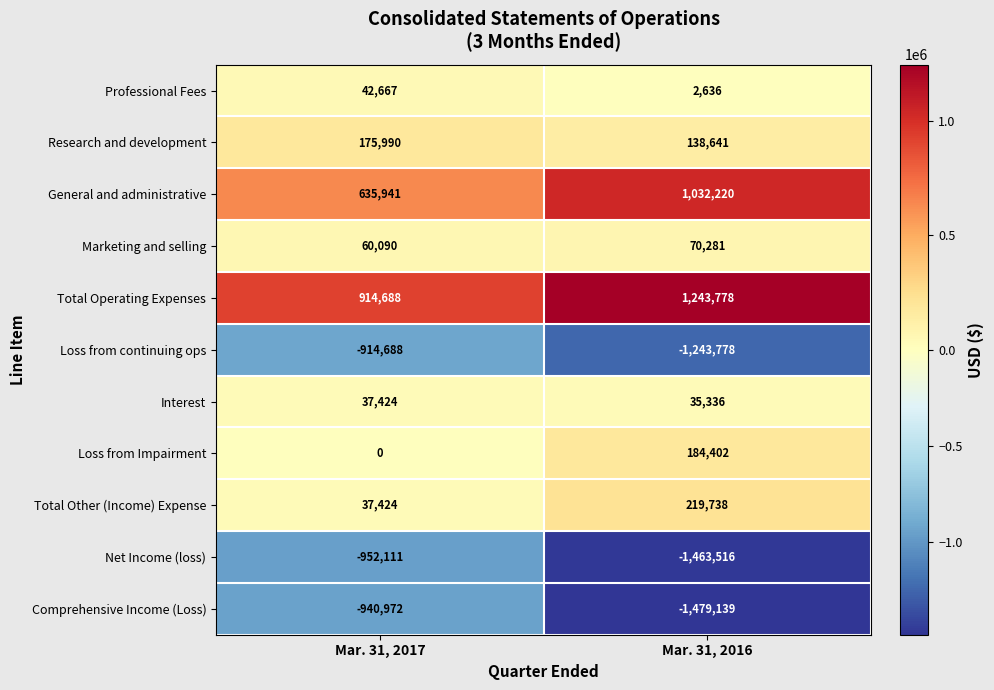

What is the maximum value shown in the chart?

1243778